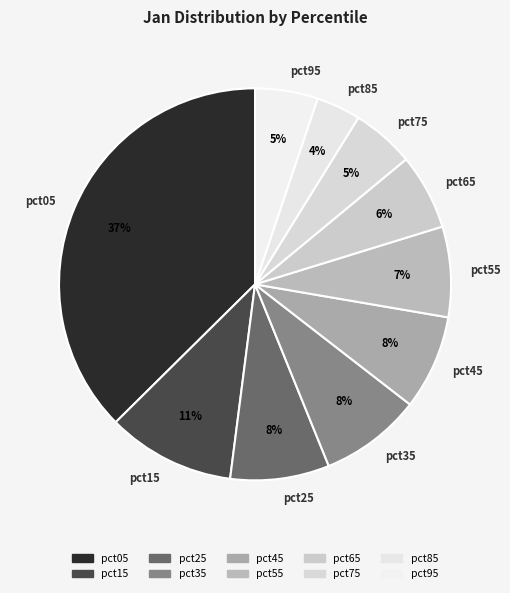

Is there a majority slice in this chart?

No